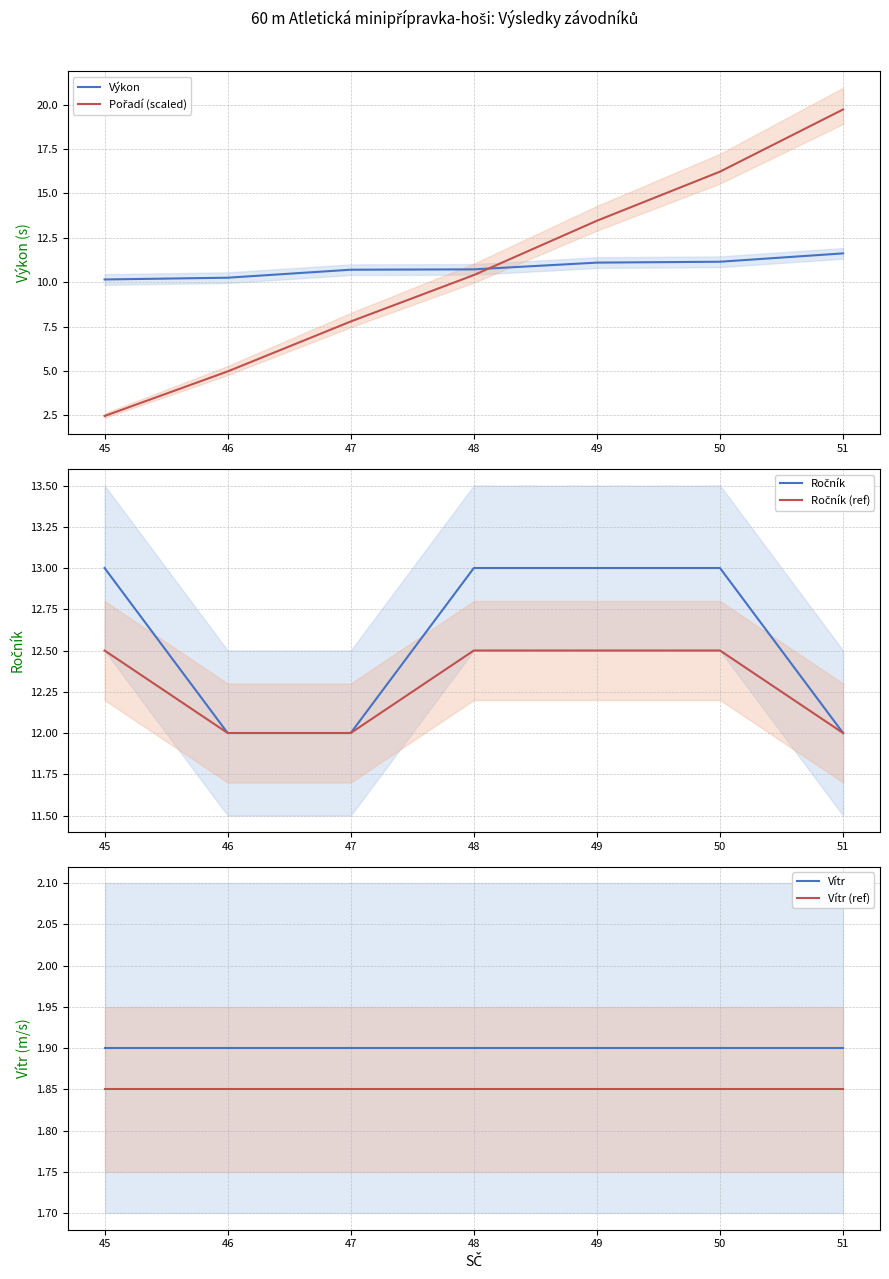

True or false: Vítr (ref) and Ročník intersect in this chart.

False